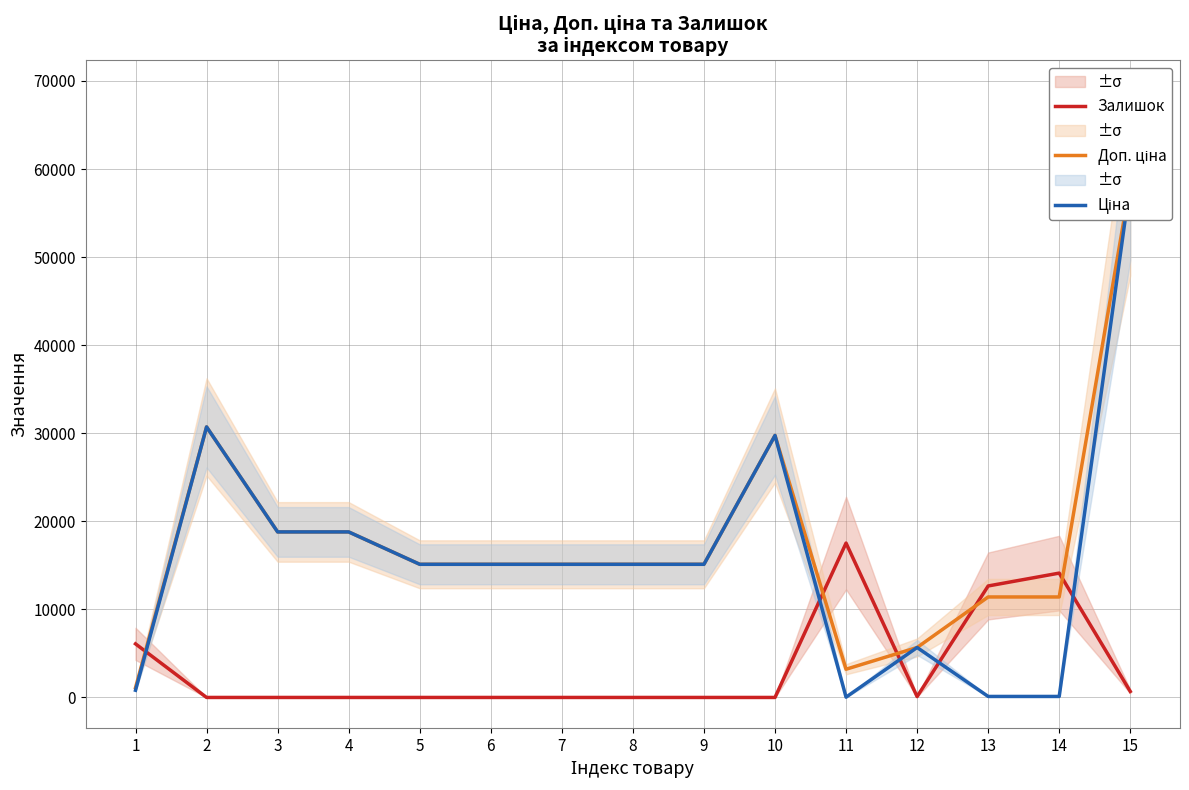

At which category does Ціна reach its first local valley?

11